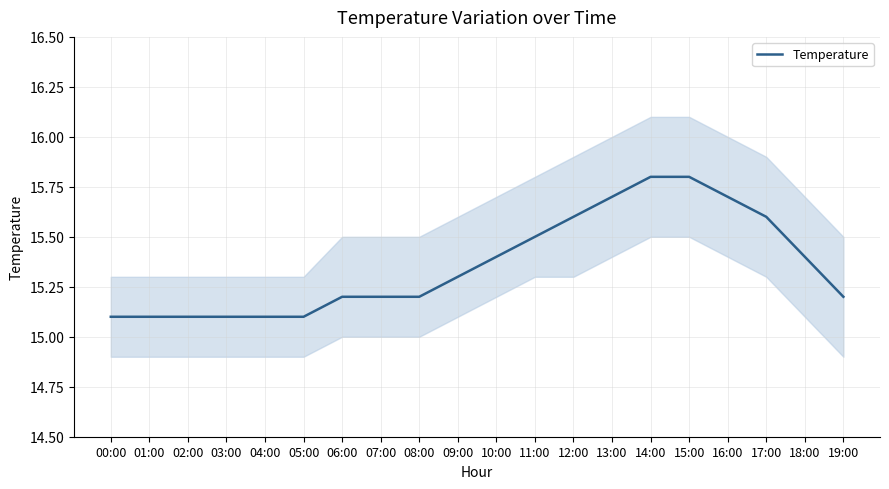

What is the change in value from 03:00 to 08:00?

+0.1